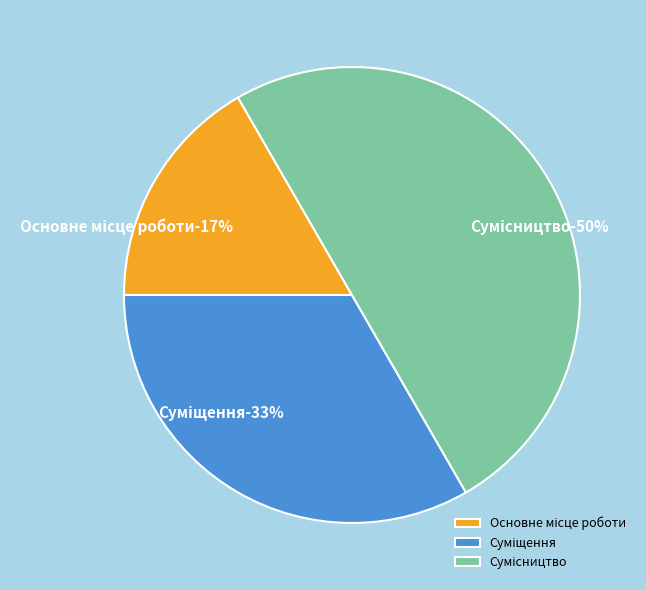

Count the number of slices in the pie.

3